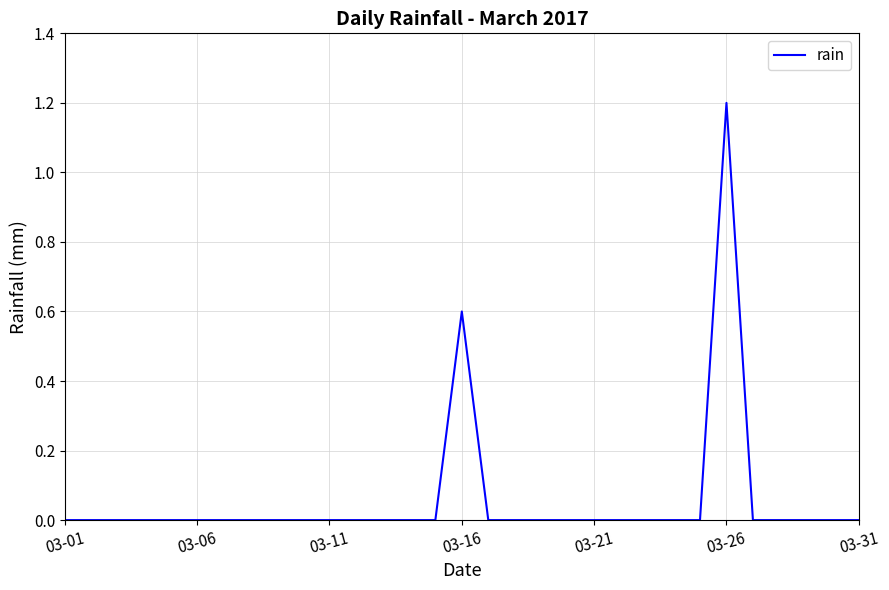

What is the sum of all values?

1.8